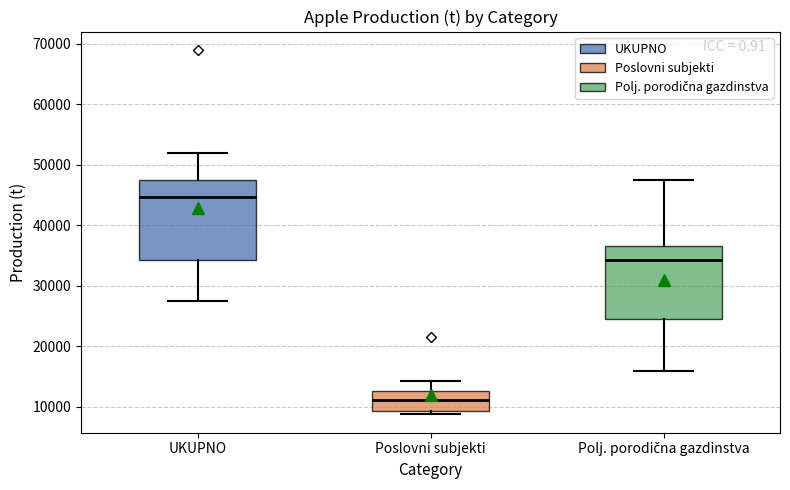

Reading left to right, transcribe this box plot: for each box, give where its median line is, the range the box spans, and where its two whiskers end, as read against the y-axis. The values are not printed on the chart, so give them approximately, as read against the axis.

UKUPNO: median 45000, box 34000 to 47000, whiskers 28000 to 52000
Poslovni subjekti: median 11000, box 9000 to 13000, whiskers 9000 (just below the box's lower edge) to 14000
Polj. porodična gazdinstva: median 34000, box 24000 to 37000, whiskers 16000 to 48000